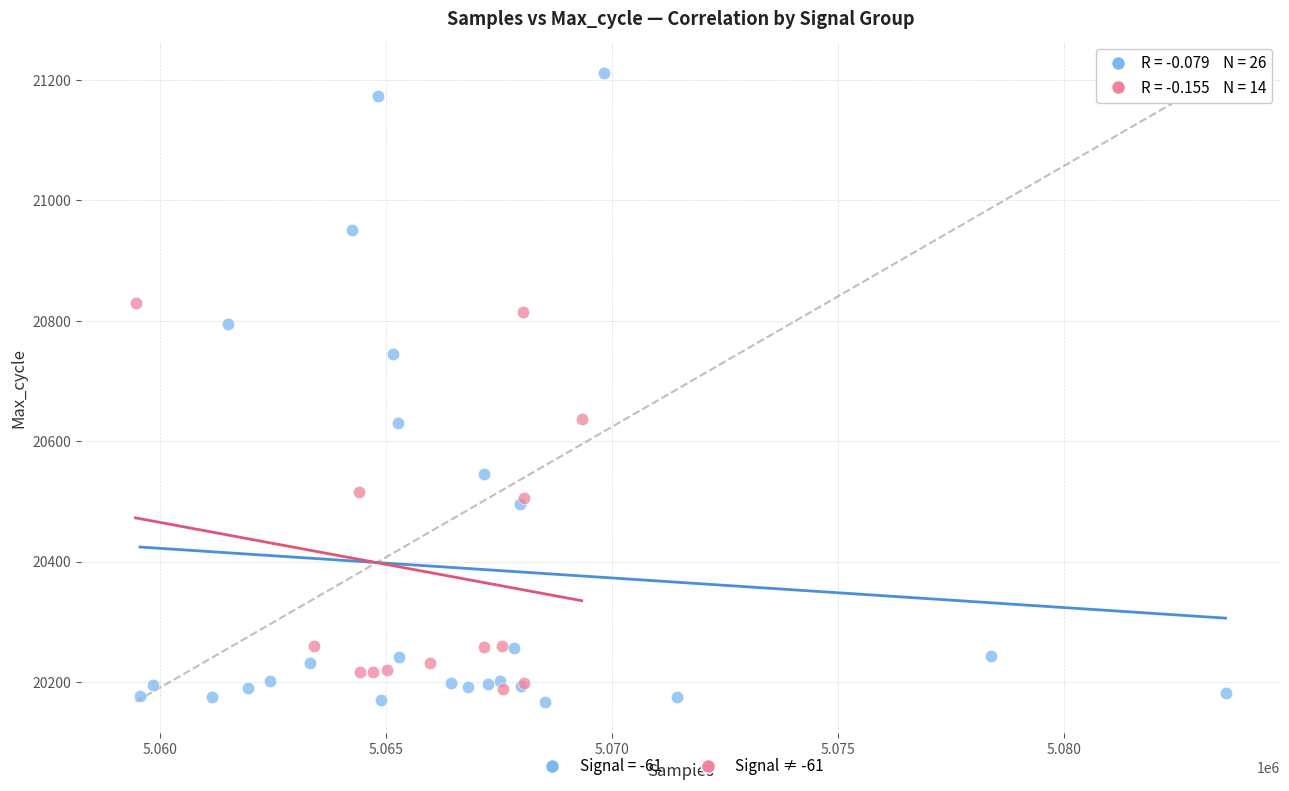

Which series contains the highest Y value?

Signal = -61